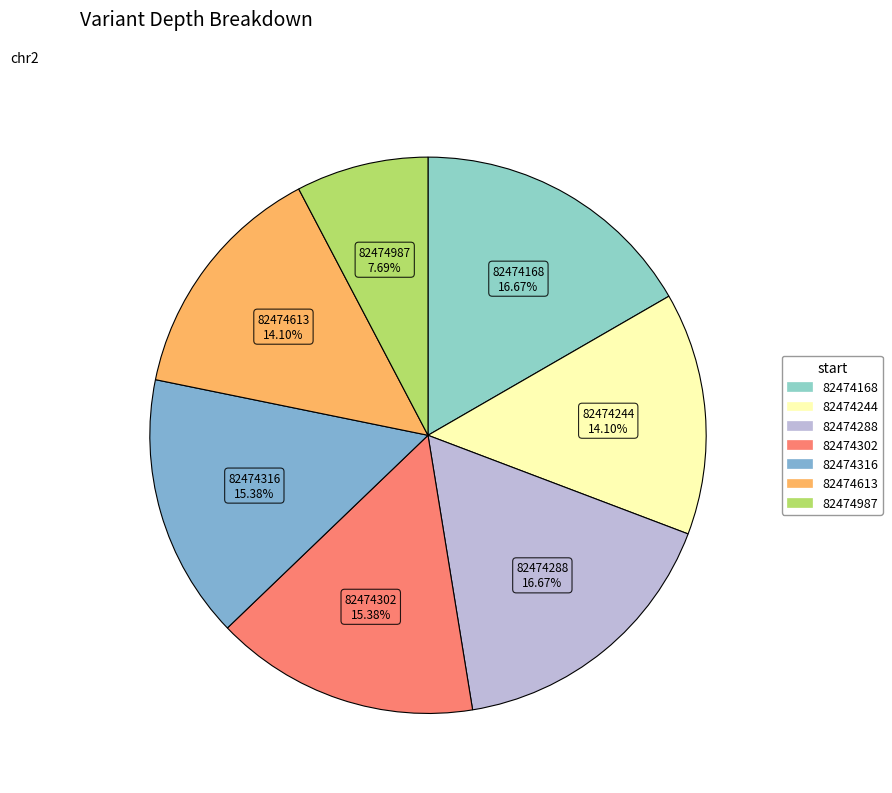

Which has a higher value, 82474244 or 82474302?

82474302